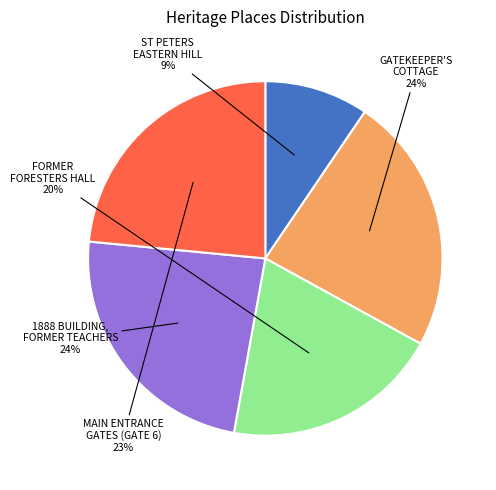

Is there any slice that represents more than half of the pie?

No